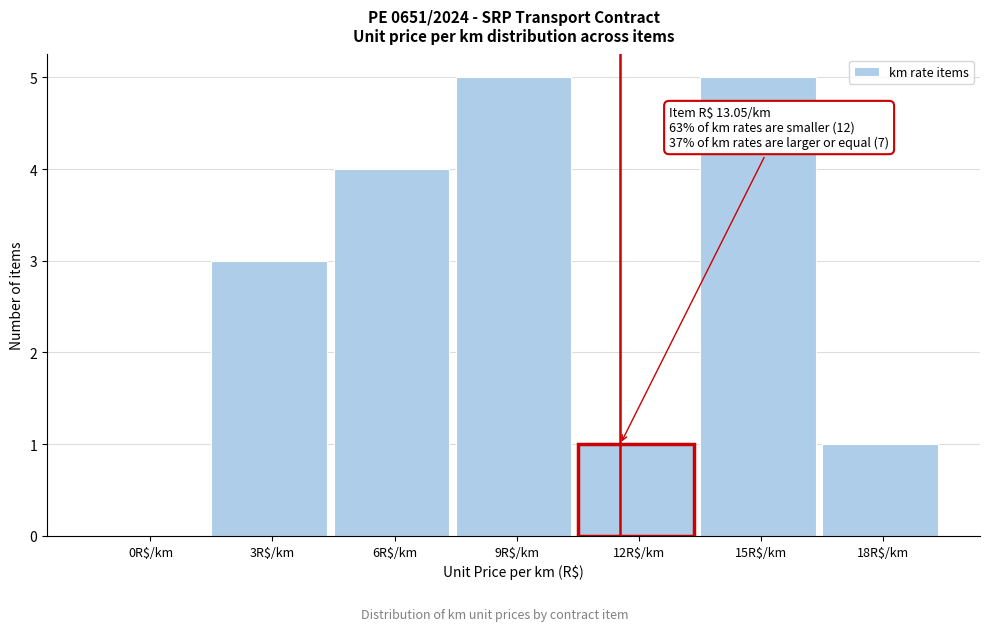

What is the maximum value shown in the chart?

5